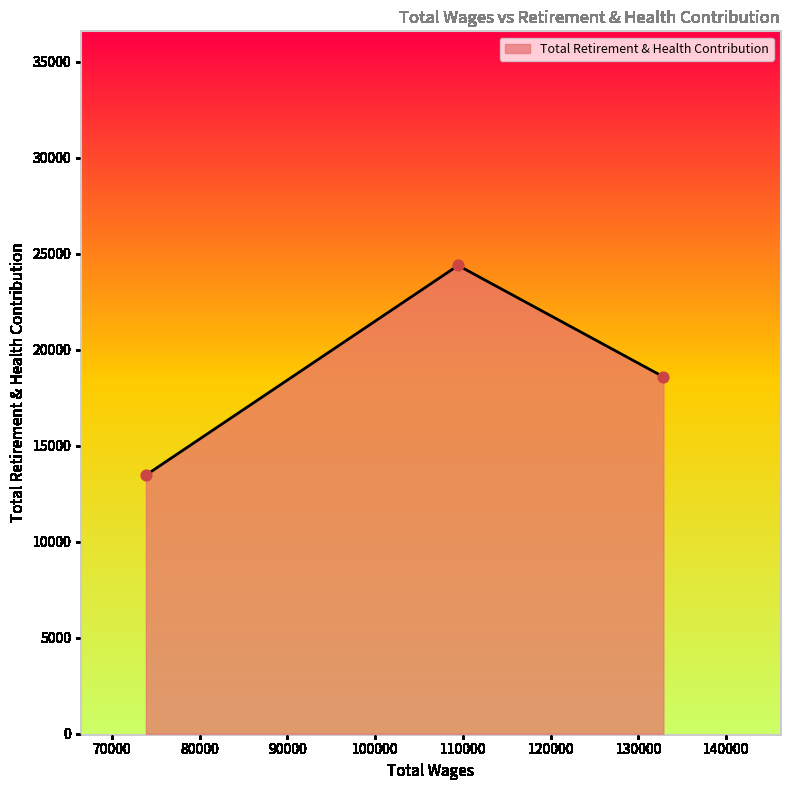

What is the smallest value displayed?

13467